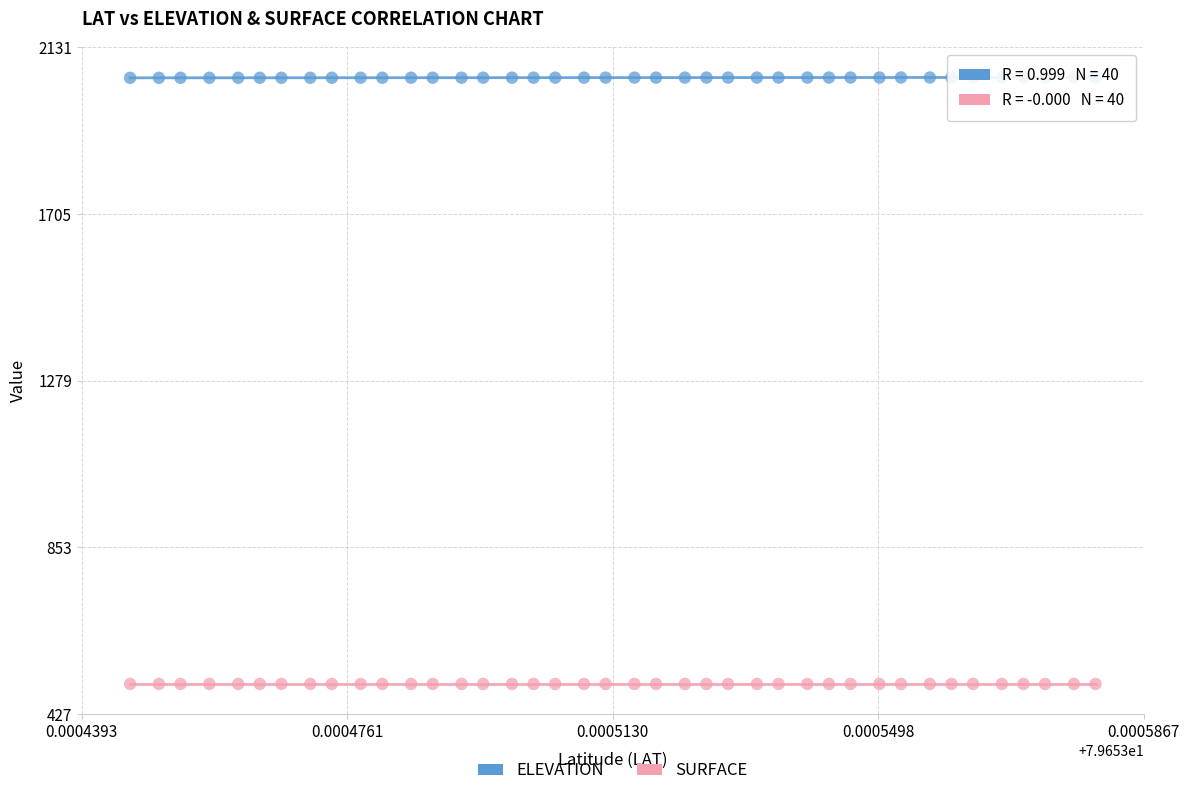

Which series contains the highest Y value?

ELEVATION